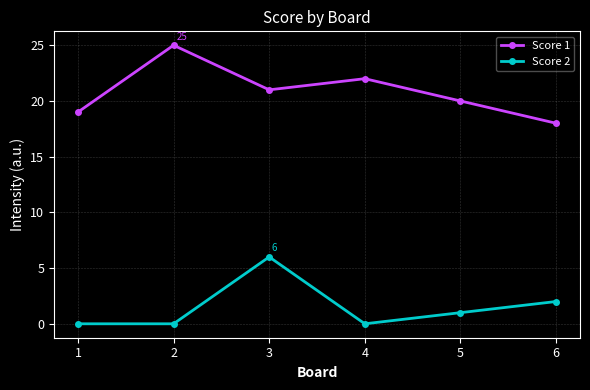

Where does the Score 2 series first go above 1?

3